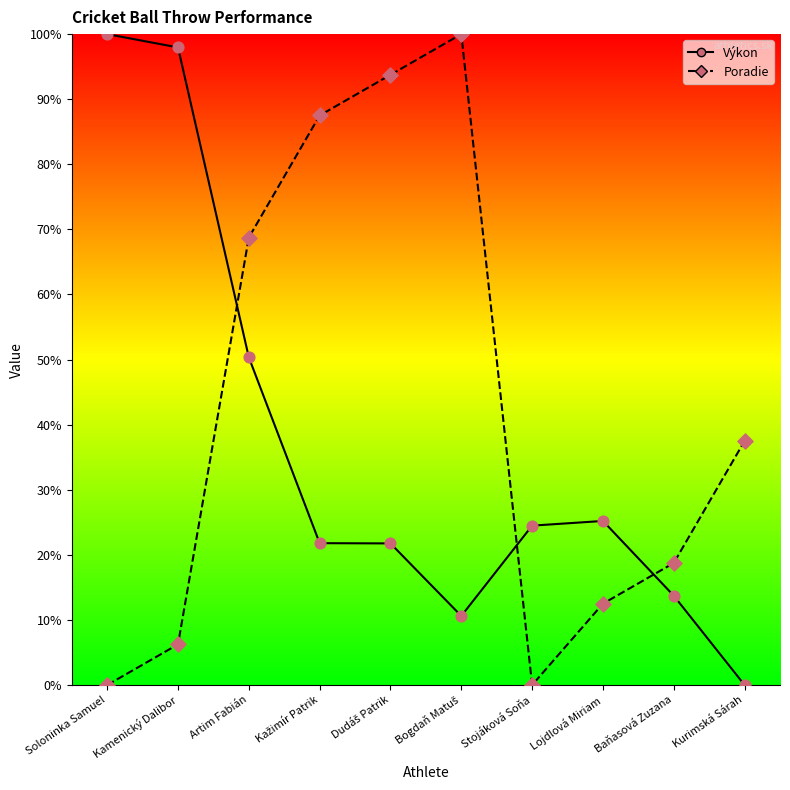

At how many categories does at least one series exceed 3?

10